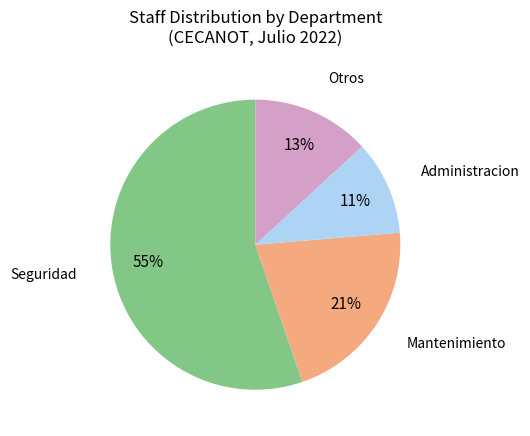

How many segments does this pie chart have?

4